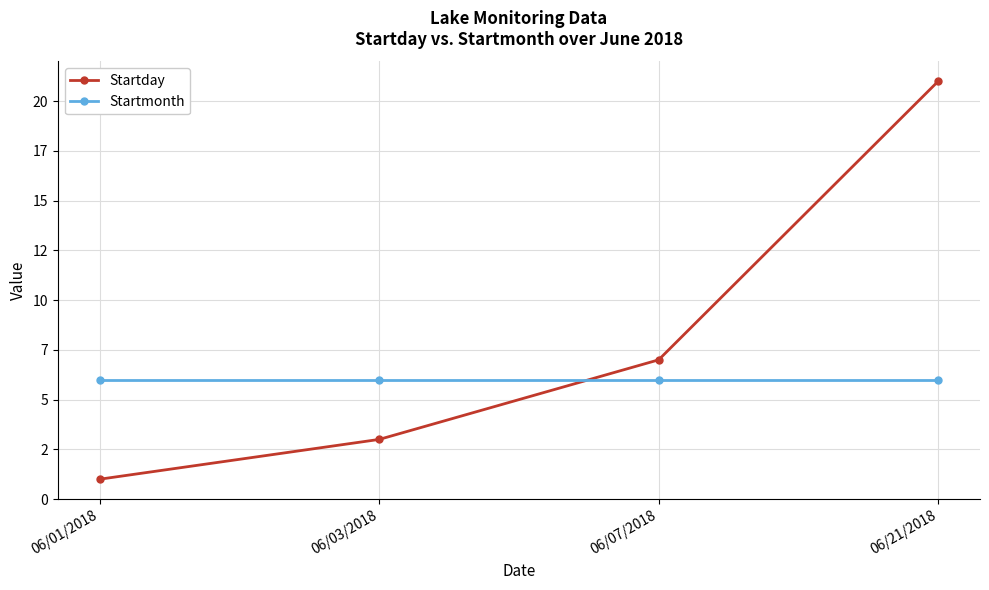

Is the value of Startday at 06/07/2018 greater than the value of Startmonth at 06/07/2018?

Yes